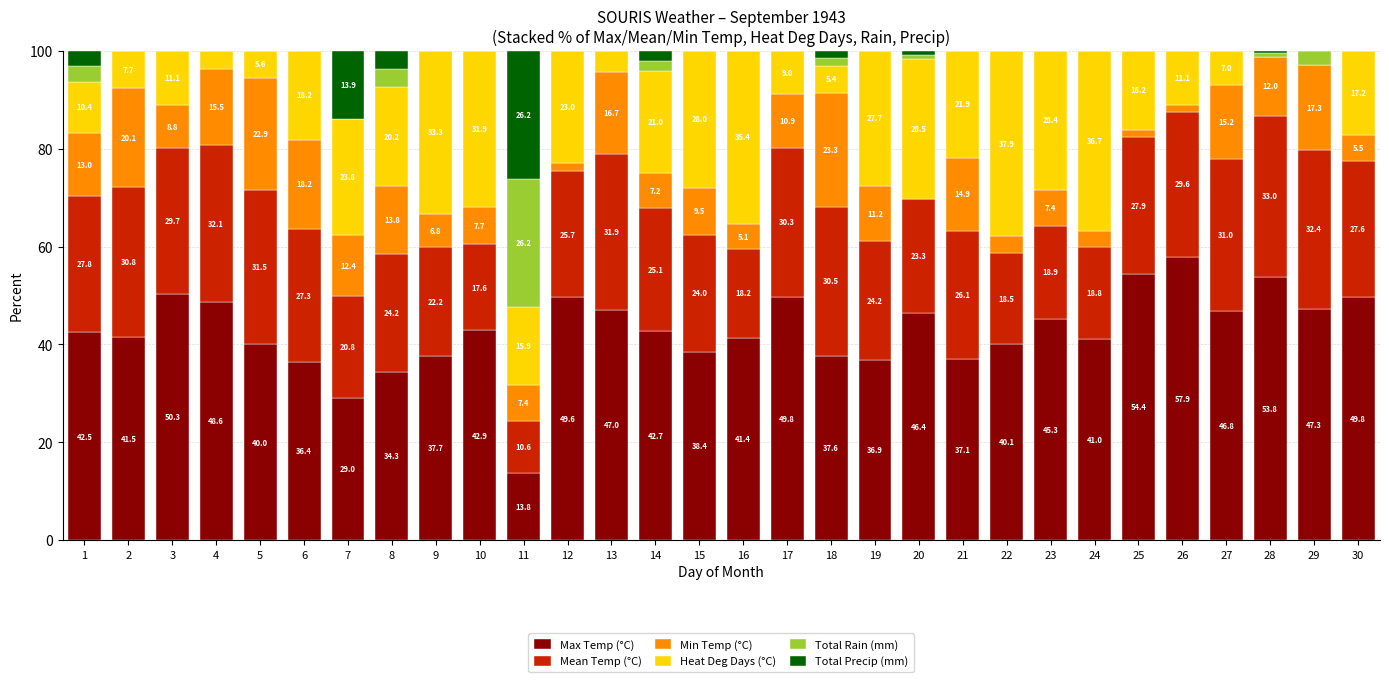

What is the total value across all series at 13?

100.0